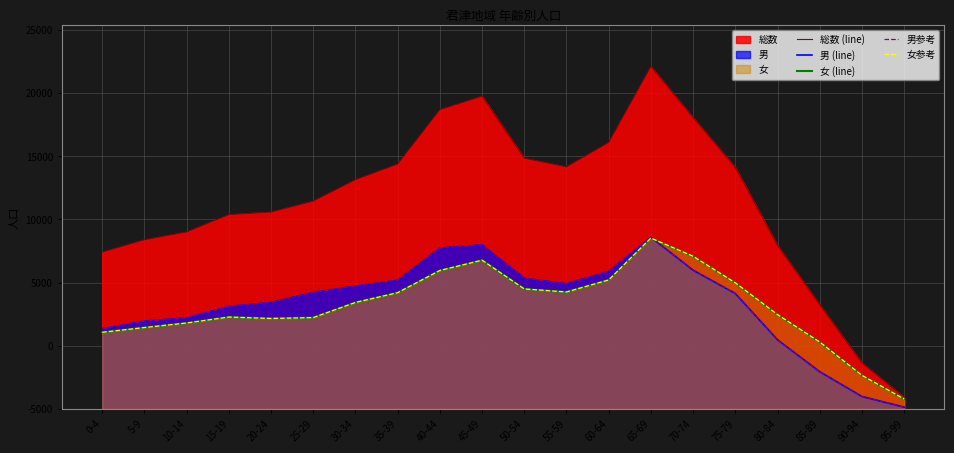

Count the number of categories in the chart.

20